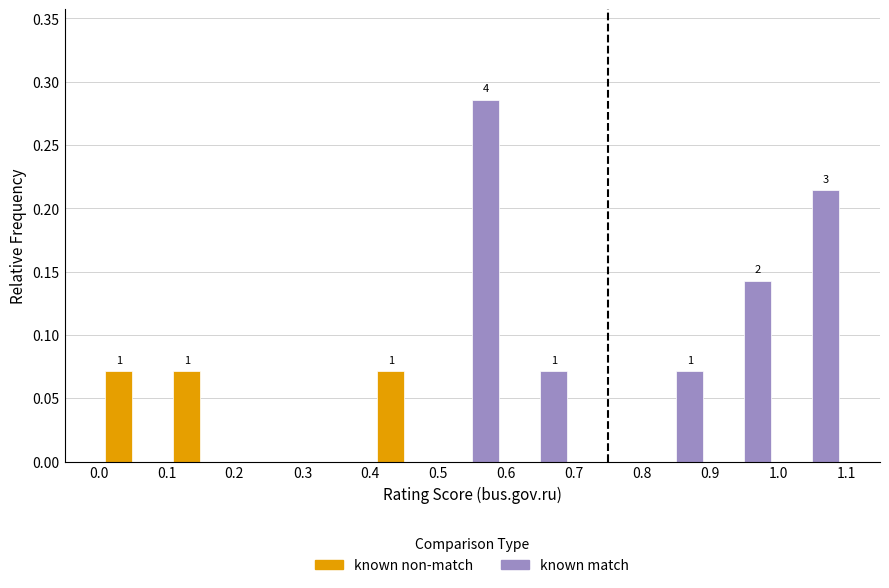

In the known match series, which range on the x-axis has the tallest bar?

0.5 to 0.6